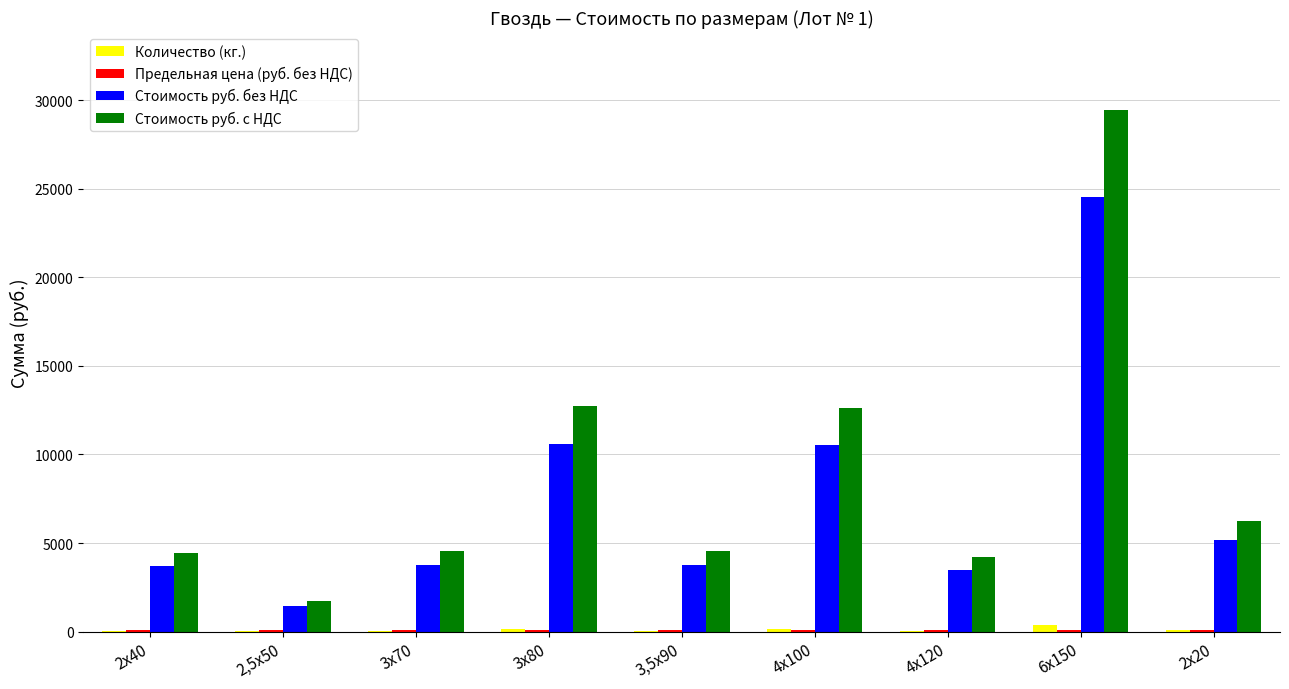

Which series has the largest total across all categories?

Стоимость руб. с НДС